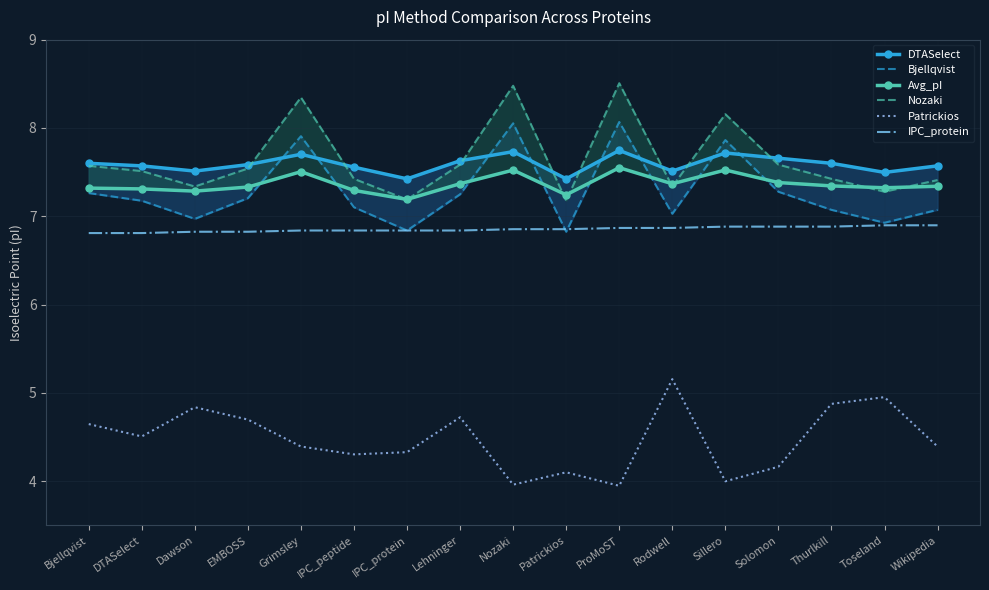

Which label corresponds to the largest value in the chart?

ProMoST